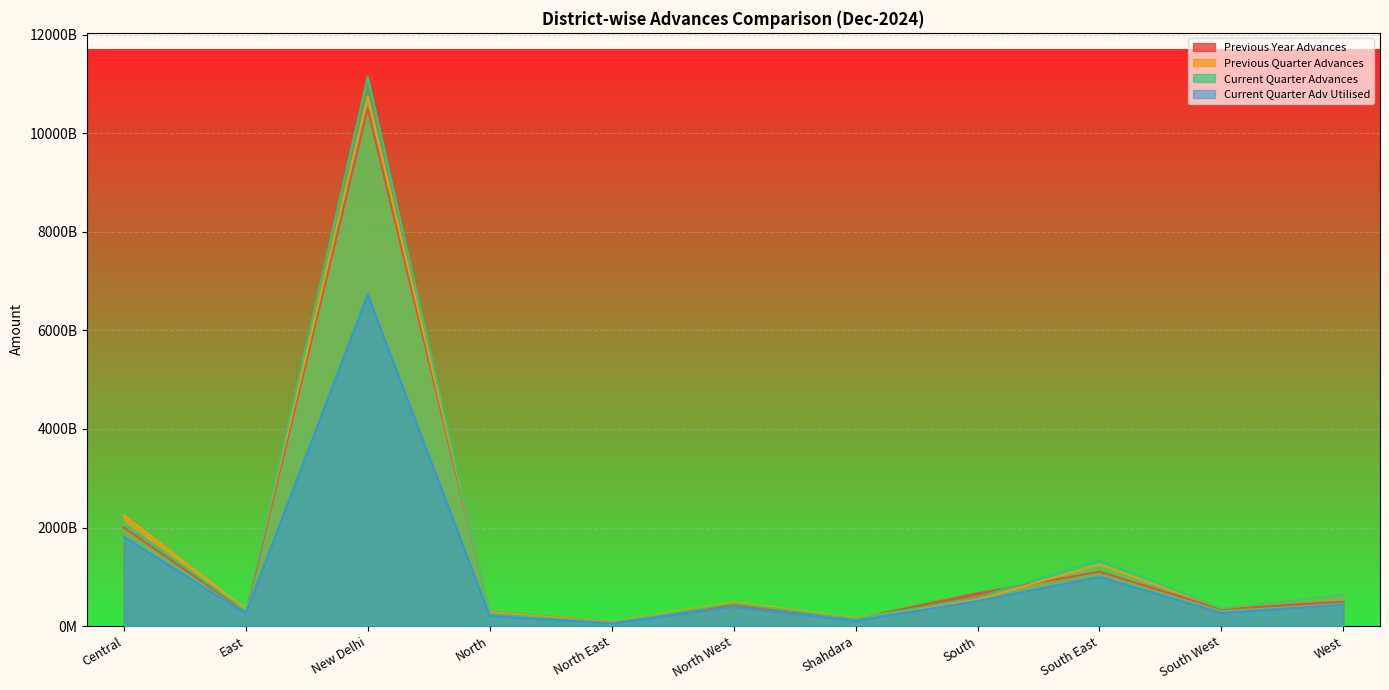

In Previous Quarter Advances, how many points are lower than both neighbors (excluding endpoints)?

4